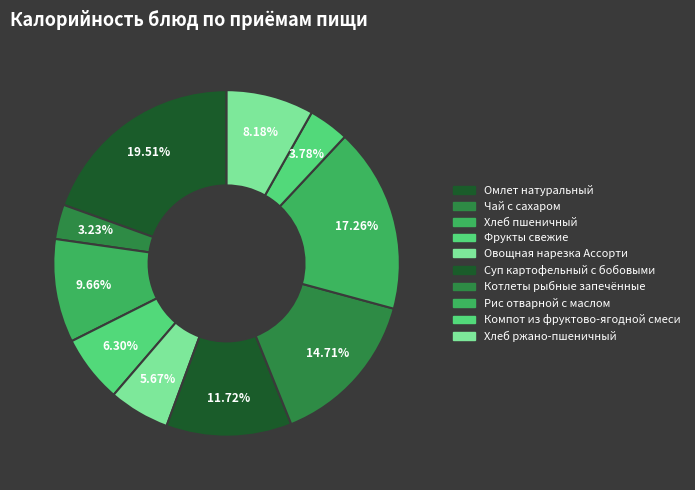

Does Рис отварной с маслом account for over 50% of the chart?

No